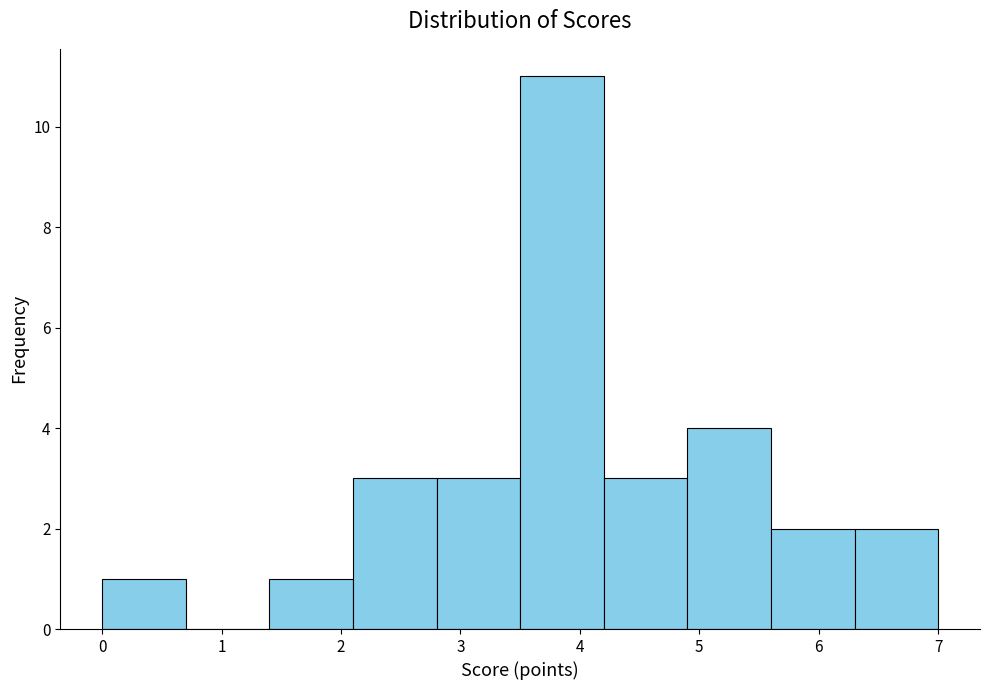

How tall is the bar that spans 4.9 to 5.6 on the x-axis? The values are not printed on the chart, so give them approximately, as read against the axis.

4